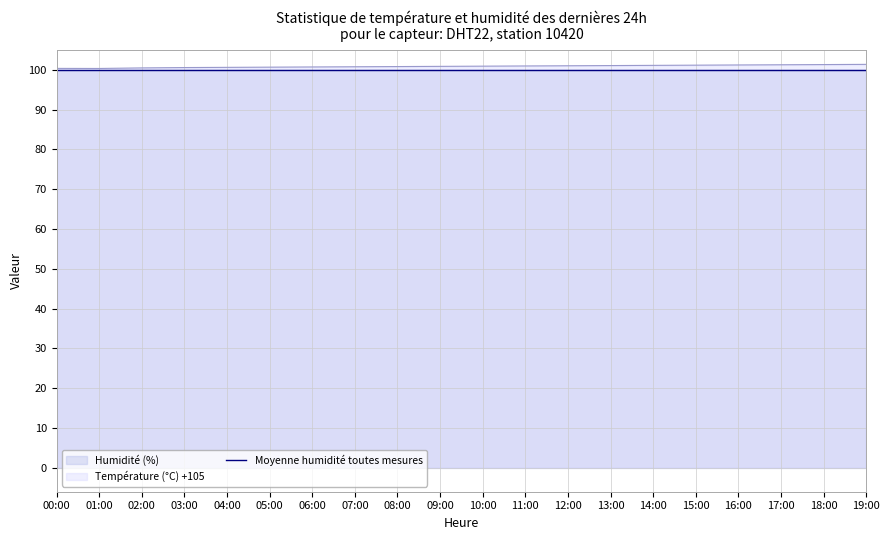

What is the smallest value displayed?

99.9